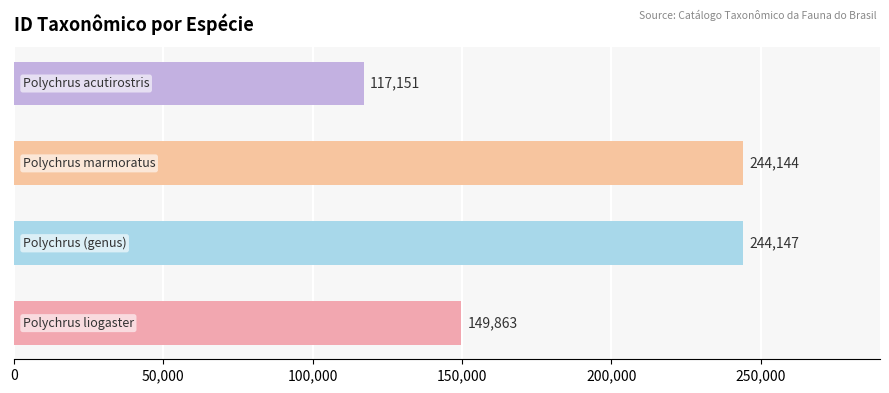

What is the greatest value displayed?

244147